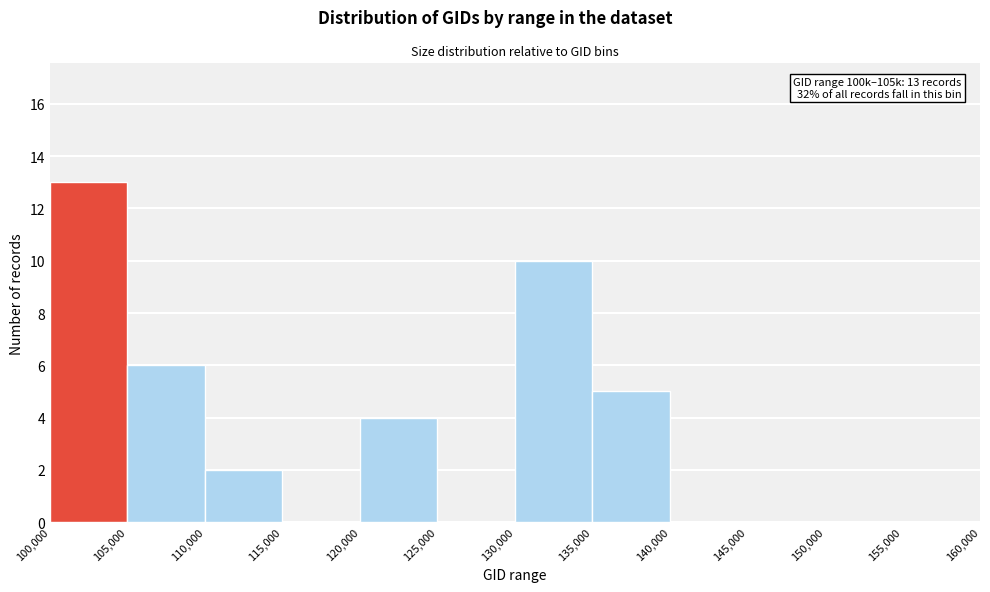

Which range on the x-axis has the tallest bar?

100,000 to 105,000